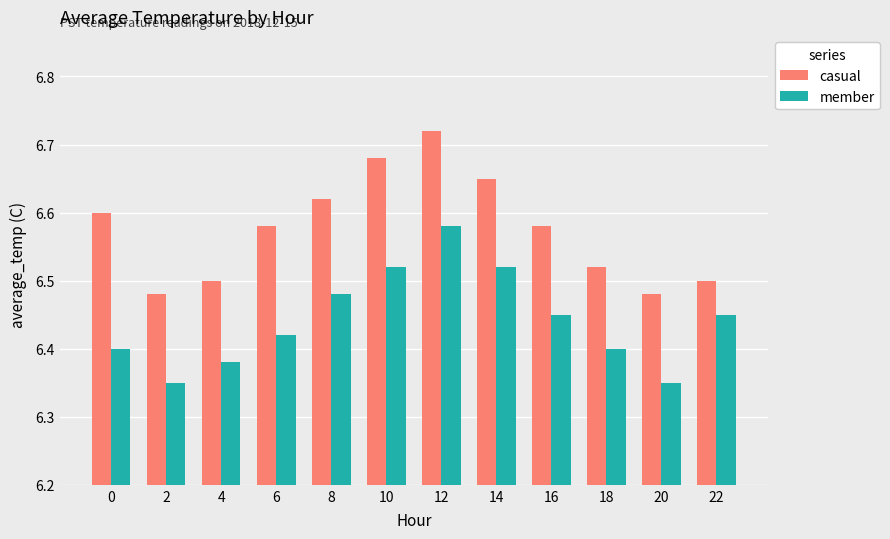

The value of casual at 0 is 9.6. True or false?

False